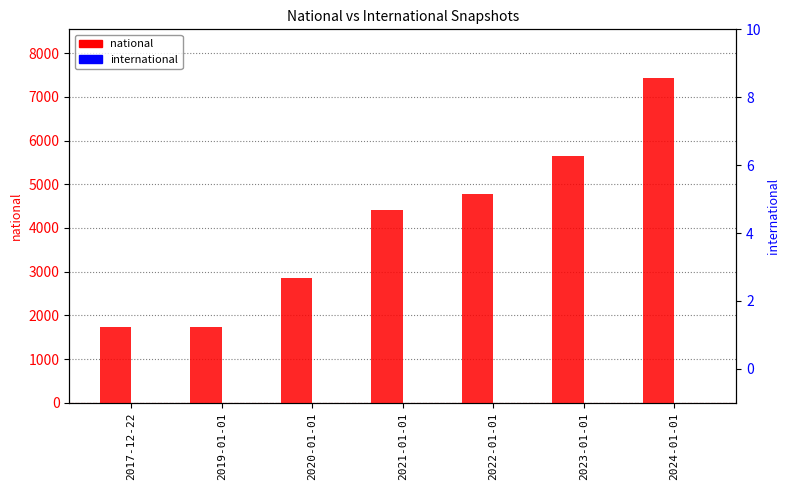

How many data points does each series have?

7